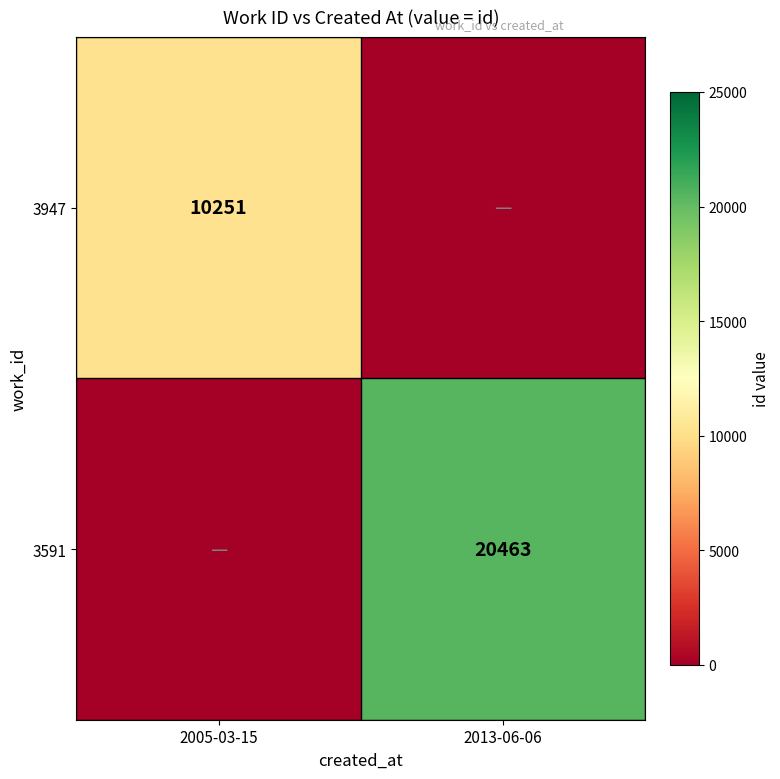

What is the greatest value displayed?

20463